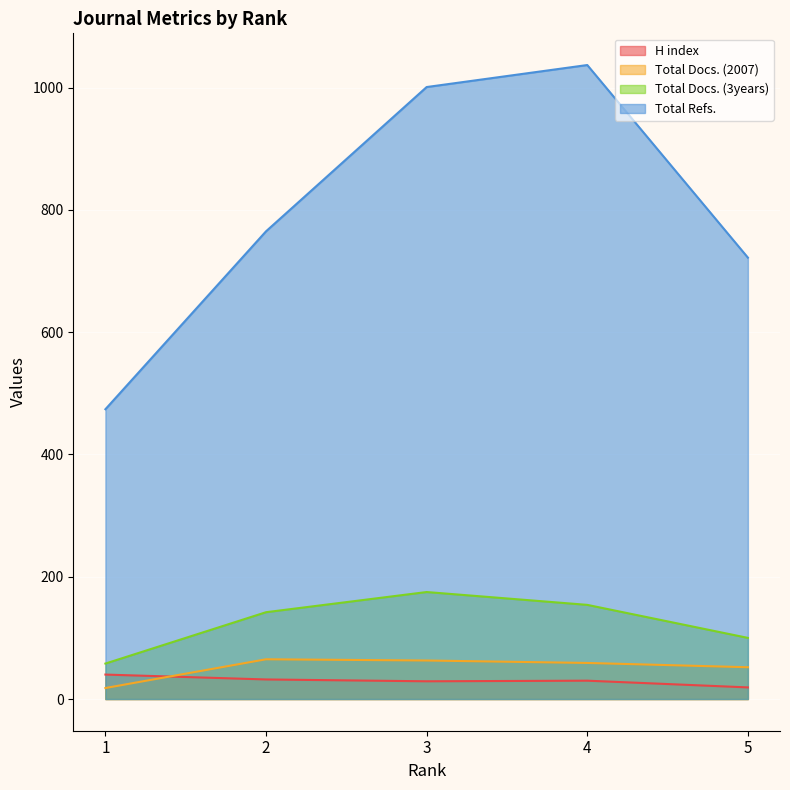

Which series has the largest total across all categories?

Total Refs.